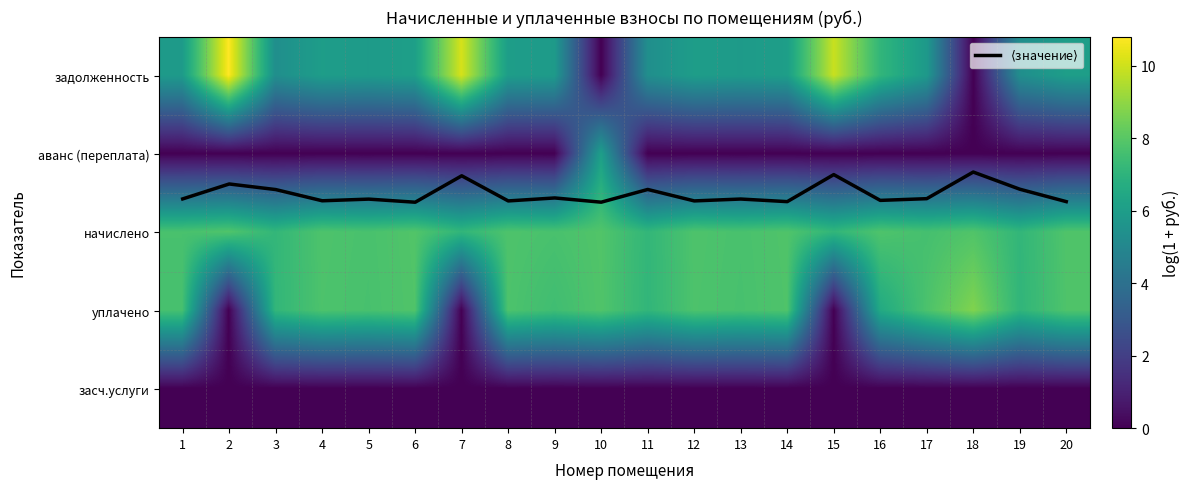

Which series has the largest range (max minus min)?

задолженность